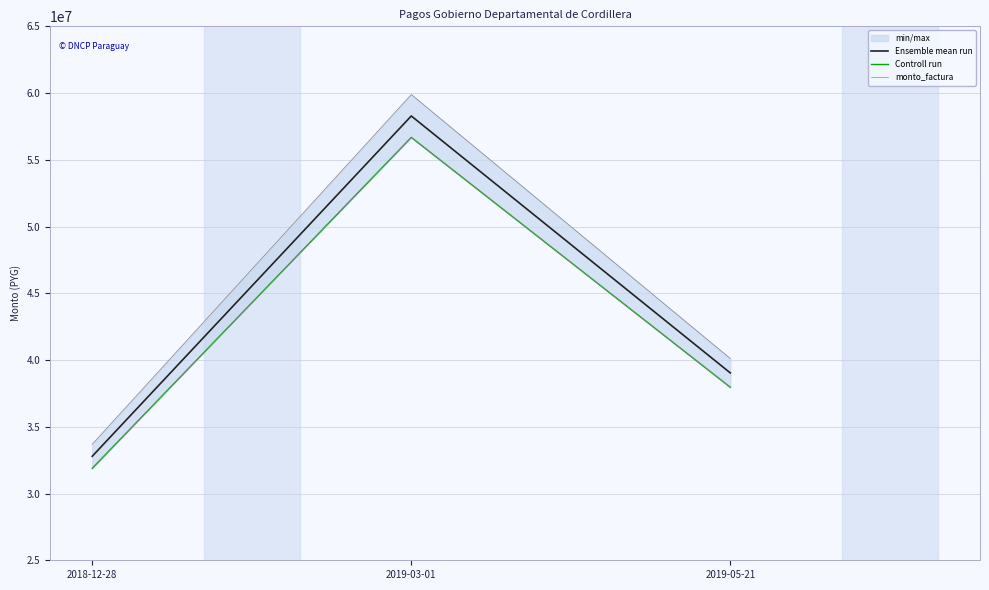

Where is monto_factura nearest to the value 46793668?

2019-05-21